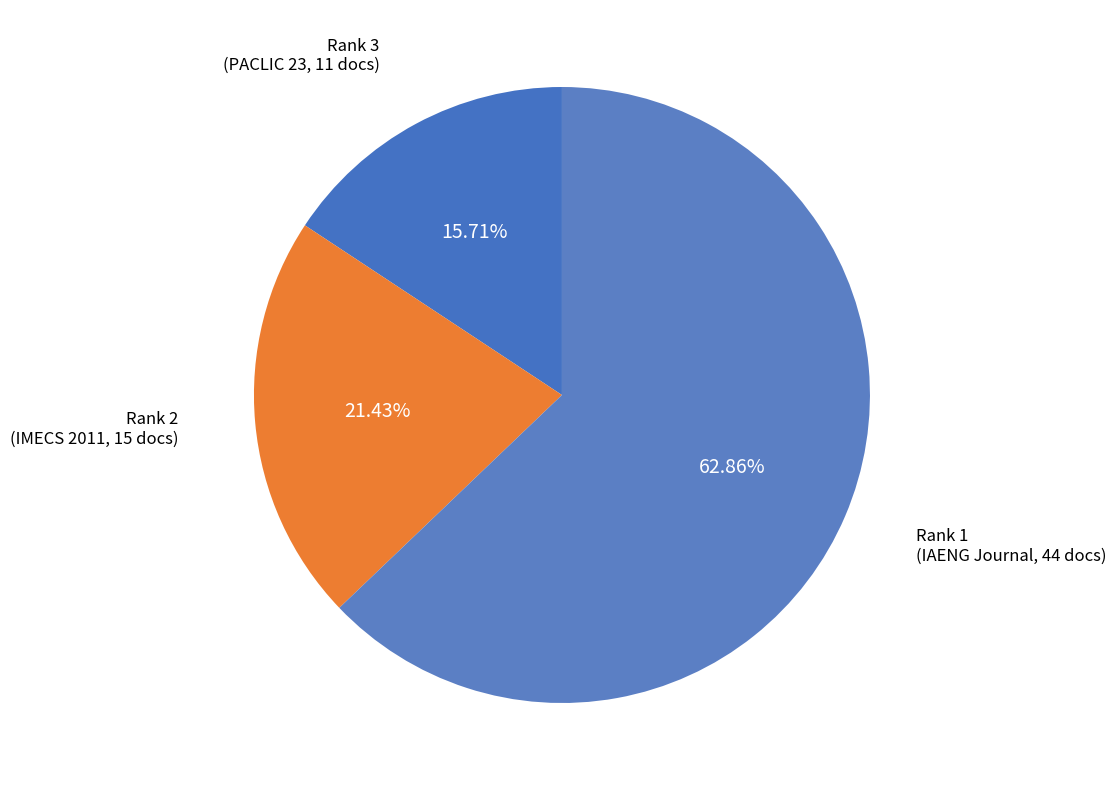

Count the number of slices in the pie.

3